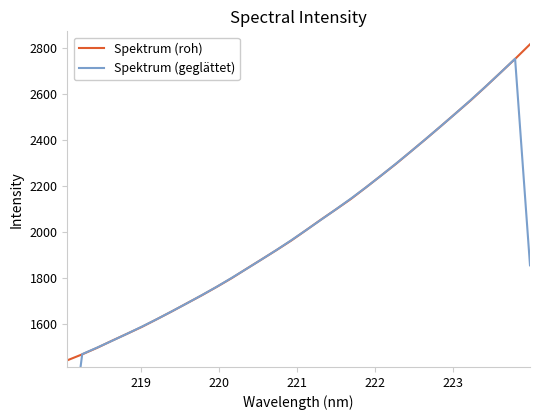

What is the minimum value for Spektrum (roh)?

1444.0